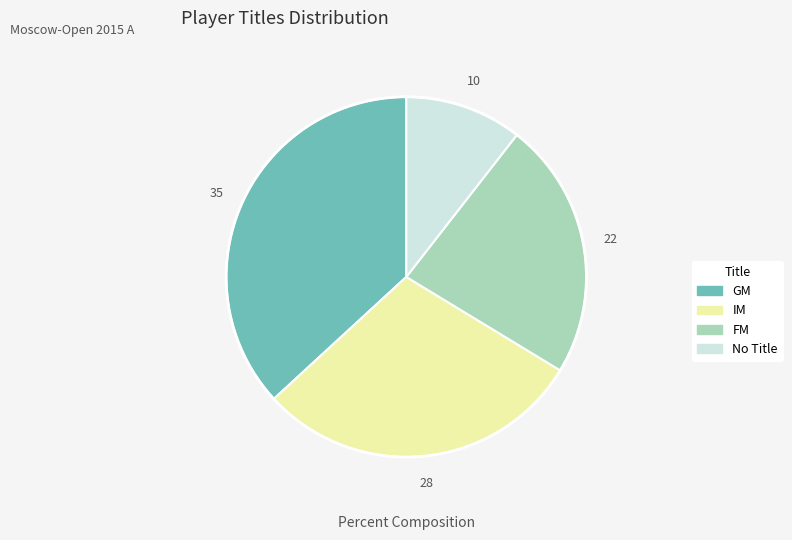

Is there any slice that represents more than half of the pie?

No